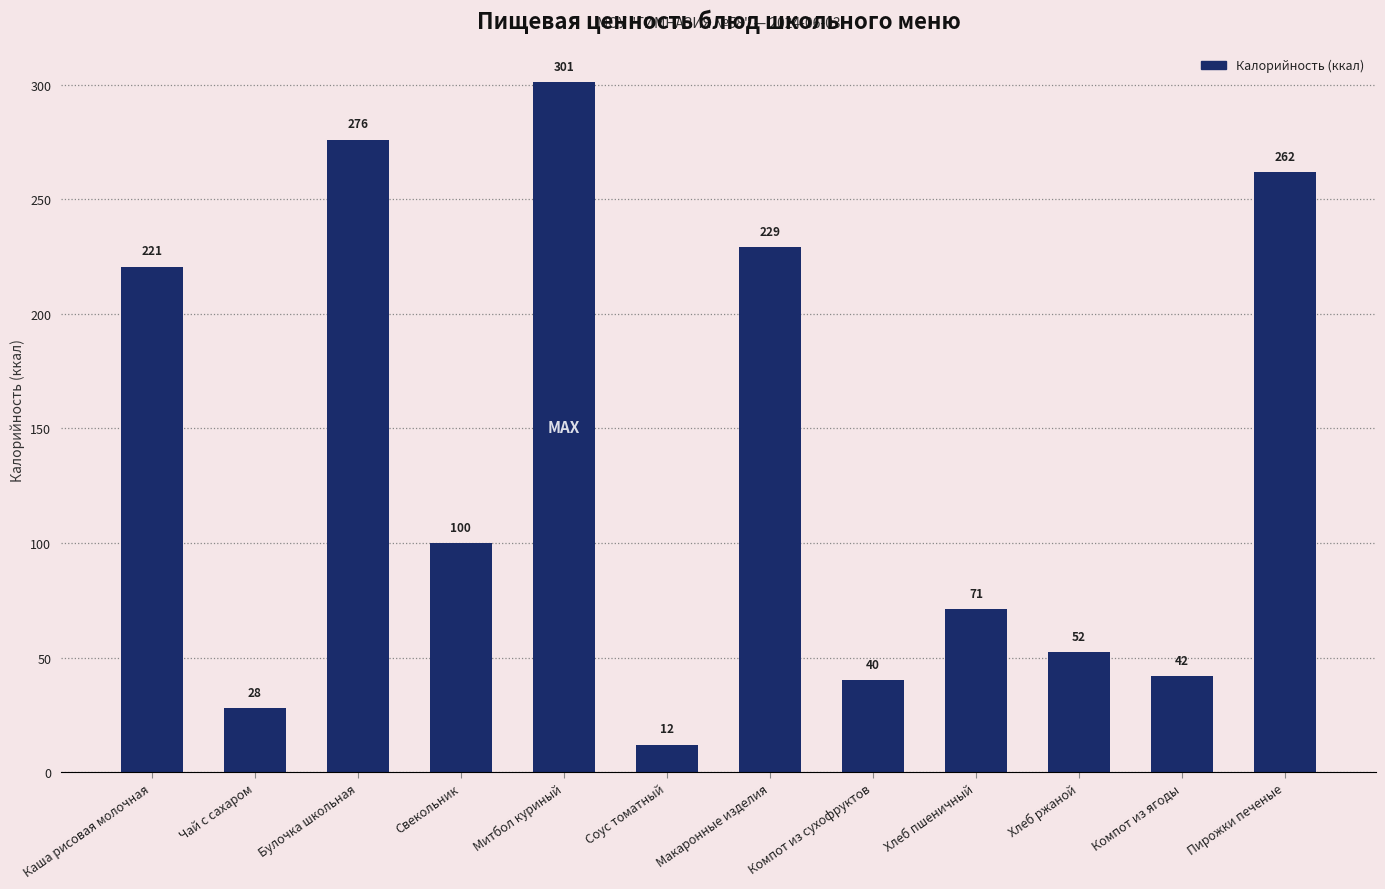

List the labels in order of value, smallest first.

Соус томатный, Чай с сахаром, Компот из сухофруктов, Компот из ягоды, Хлеб ржаной, Хлеб пшеничный, Свекольник, Каша рисовая молочная, Макаронные изделия, Пирожки печеные, Булочка школьная, Митбол куриный